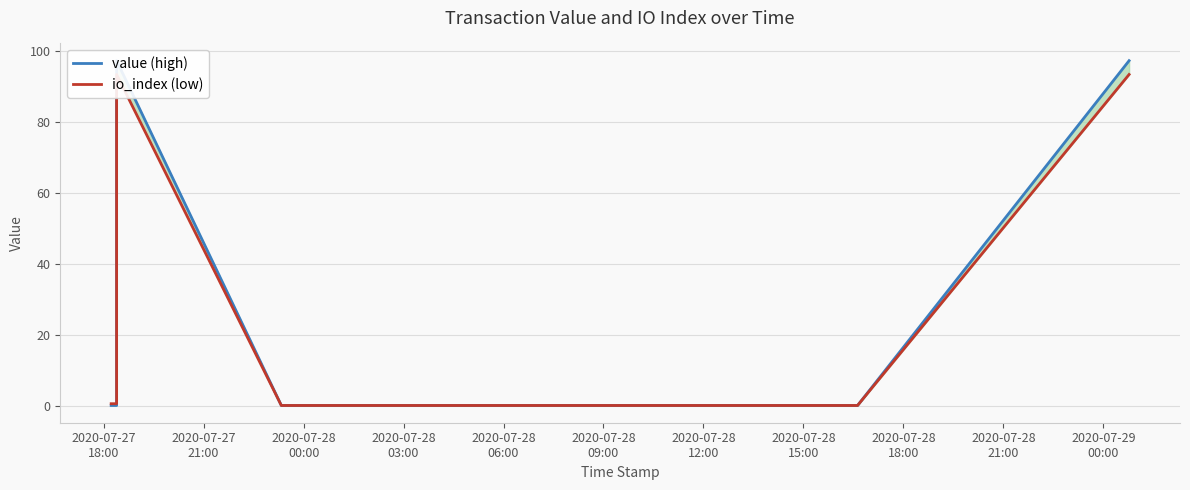

Which category has the lowest value across all series?

2020-07-28
03:00